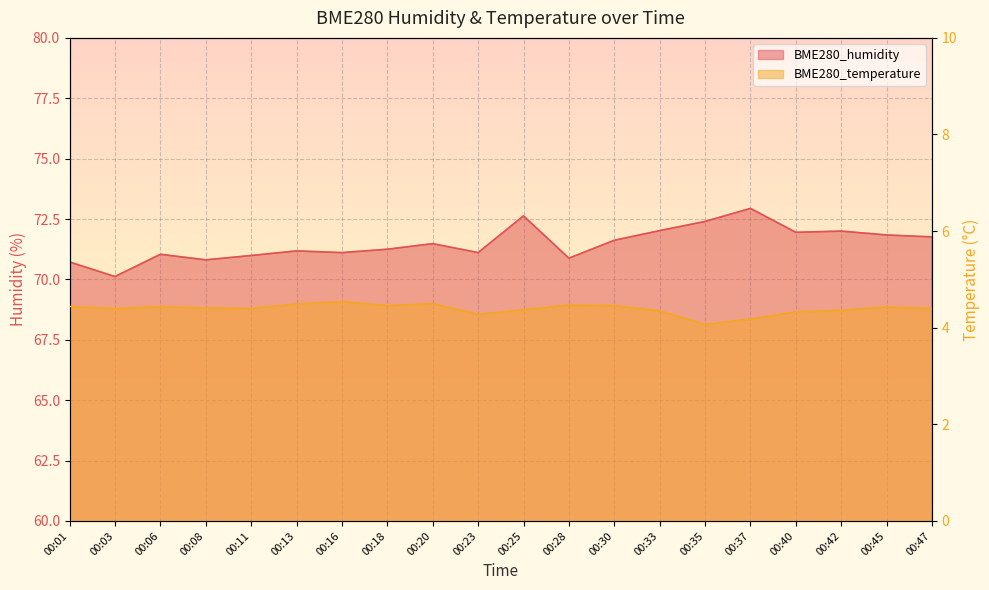

What is the value of the BME280_temperature point at the 2nd from the left?

4.4